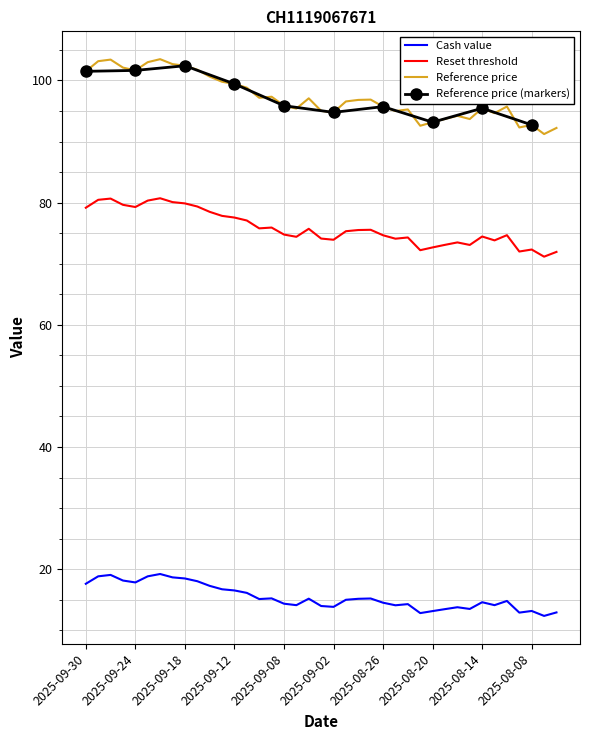

True or false: Cash value and Reference price cross at least once.

False